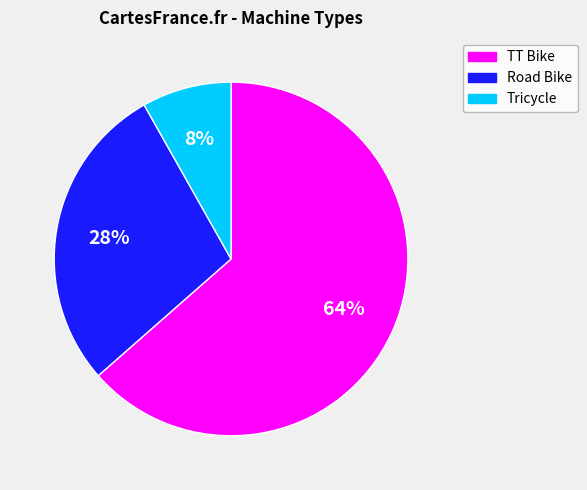

What is the smallest slice in the pie chart?

Tricycle